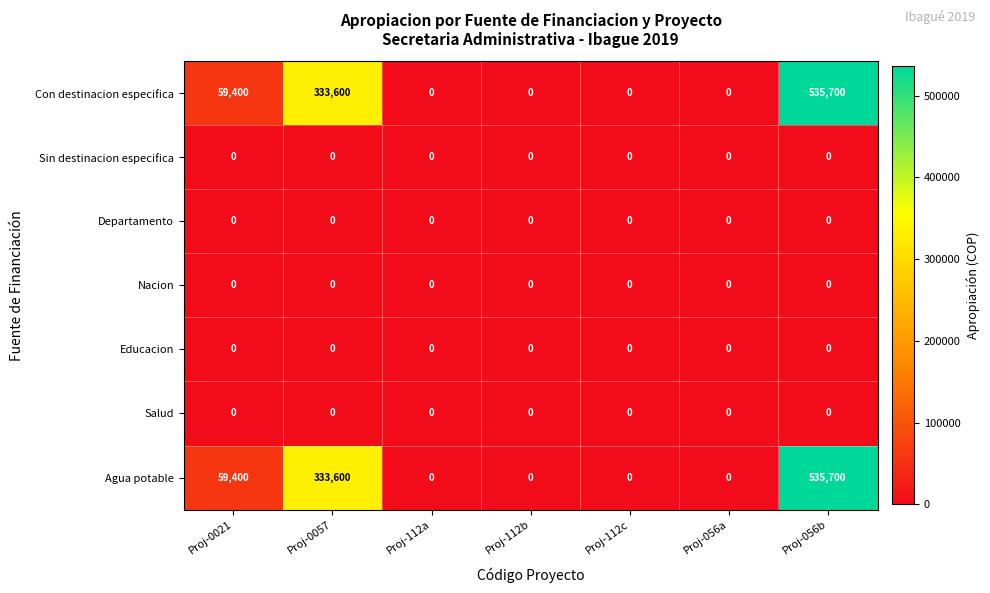

What is the difference between the maximum and second lowest values in the Con destinacion especifica series?

535700